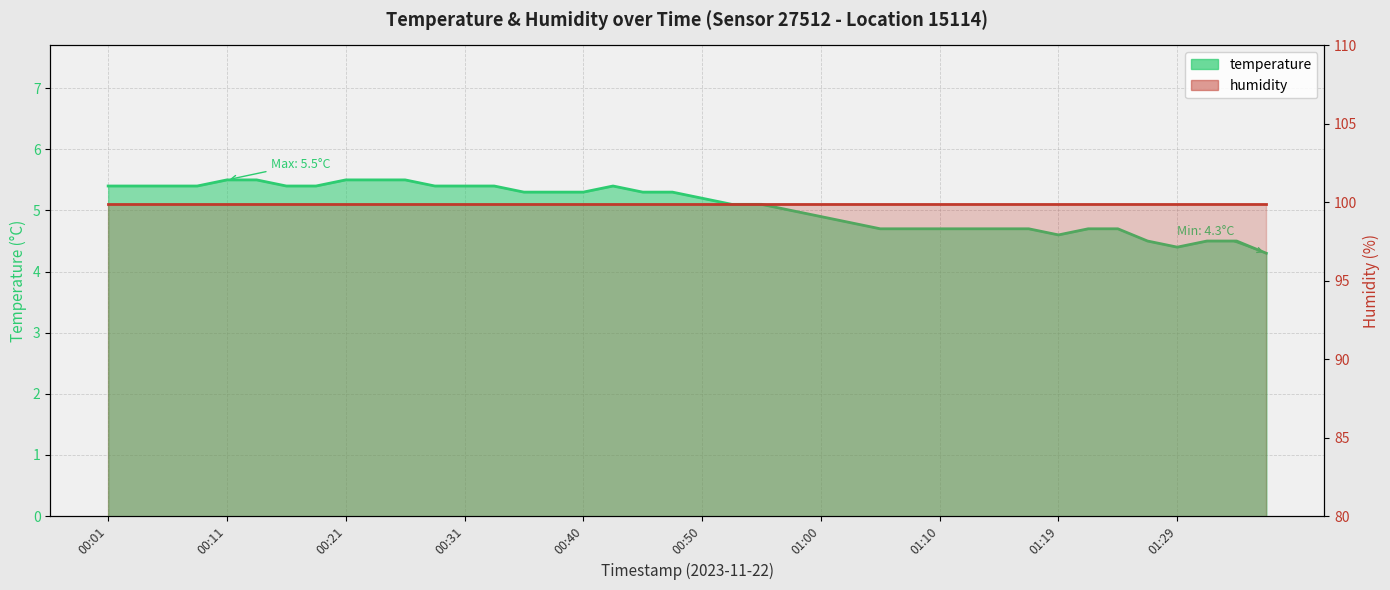

Rank the categories by value from lowest to highest.

01:36, 01:29, 01:27, 01:32, 01:34, 01:19, 01:05, 01:07, 01:10, 01:12, 01:14, 01:17, 01:22, 01:24, 01:02, 01:00, 00:57, 00:53, 00:55, 00:50, 00:36, 00:38, 00:40, 00:45, 00:48, 00:01, 00:04, 00:06, 00:09, 00:16, 00:18, 00:28, 00:31, 00:33, 00:43, 00:11, 00:14, 00:21, 00:23, 00:26